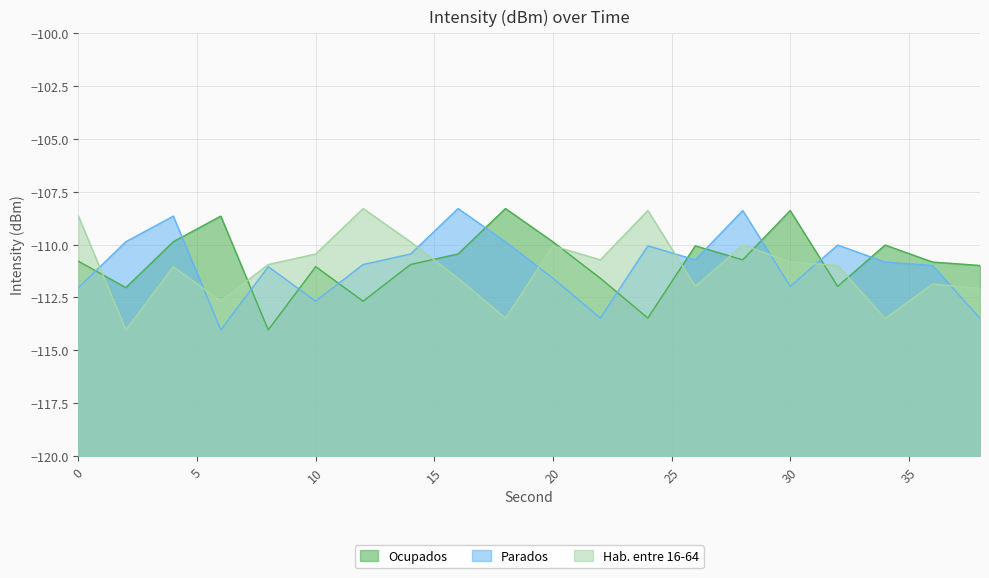

Is the value of Hab. entre 16-64 at 18 greater than the value of Parados at 24?

No